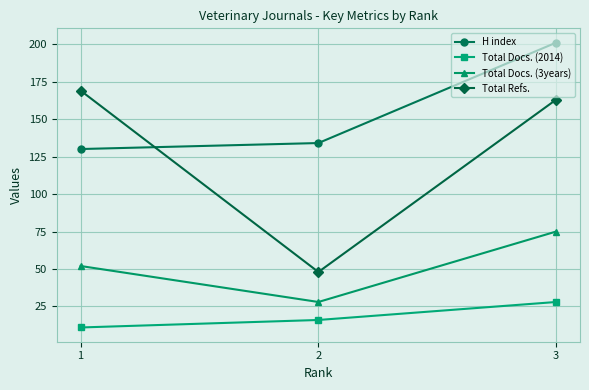

What is the smallest value displayed?

11